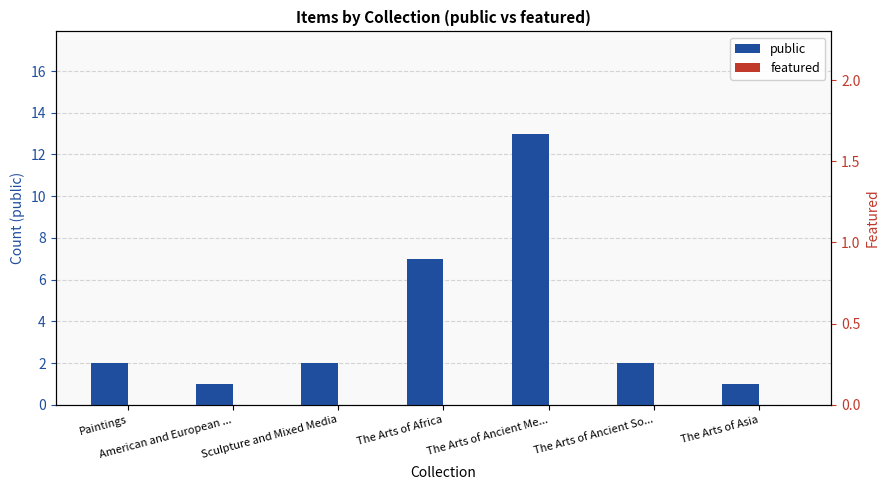

Which series has the widest spread of values?

public